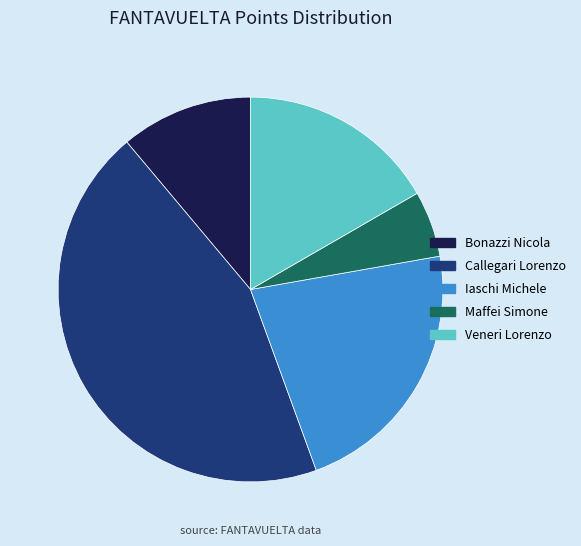

Combined, do Veneri Lorenzo and Maffei Simone account for over 50%?

No